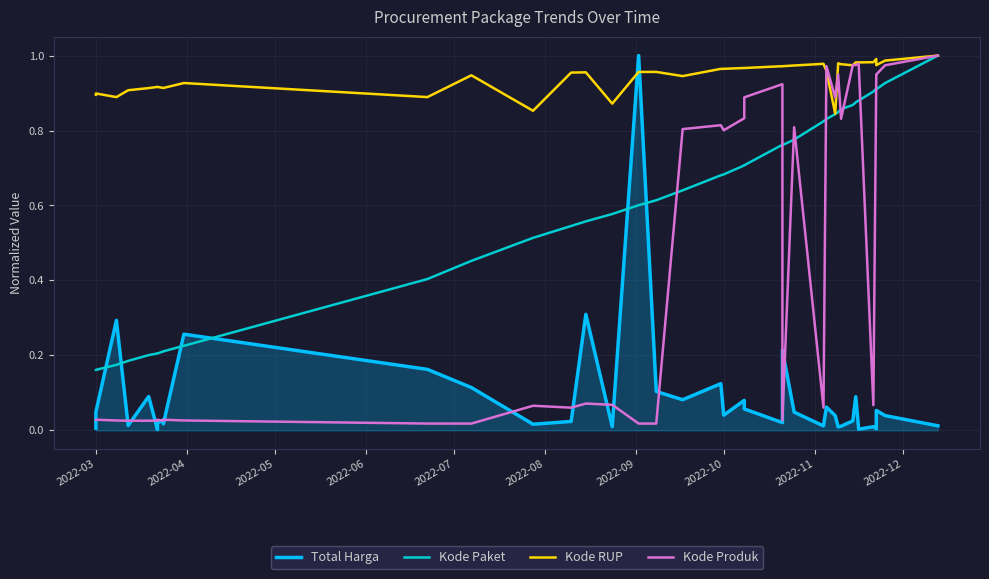

Reading left to right, extract all data points from this chart.

Total Harga: 0.0	0.0	0.3	0.0	0.1	0.0	0.0	0.0	0.0	0.0	0.3	0.2	0.1	0.0	0.0	0.3	0.0	1.0	0.1	0.1	0.1	0.0	0.1	0.1	0.0	0.2	0.0	0.0	0.1	0.0	0.0	0.0	0.0	0.1	0.0	0.0	0.0	0.1	0.0	0.0
Kode Paket: 0.2	0.2	0.2	0.2	0.2	0.2	0.2	0.2	0.2	0.2	0.2	0.4	0.5	0.5	0.5	0.6	0.6	0.6	0.6	0.6	0.7	0.7	0.7	0.7	0.8	0.8	0.8	0.8	0.8	0.8	0.8	0.9	0.9	0.9	0.9	0.9	0.9	0.9	0.9	1.0
Kode RUP: 0.9	0.9	0.9	0.9	0.9	0.9	0.9	0.9	0.9	0.9	0.9	0.9	0.9	0.9	1.0	1.0	0.9	1.0	1.0	0.9	1.0	1.0	1.0	1.0	1.0	1.0	1.0	1.0	1.0	0.8	1.0	1.0	1.0	1.0	1.0	1.0	1.0	1.0	1.0	1.0
Kode Produk: 0.0	0.0	0.0	0.0	0.0	0.0	0.0	0.0	0.0	0.0	0.0	0.0	0.0	0.1	0.1	0.1	0.1	0.0	0.0	0.8	0.8	0.8	0.8	0.9	0.9	0.0	0.8	0.1	1.0	0.9	0.9	0.8	1.0	1.0	1.0	0.1	0.9	0.9	1.0	1.0